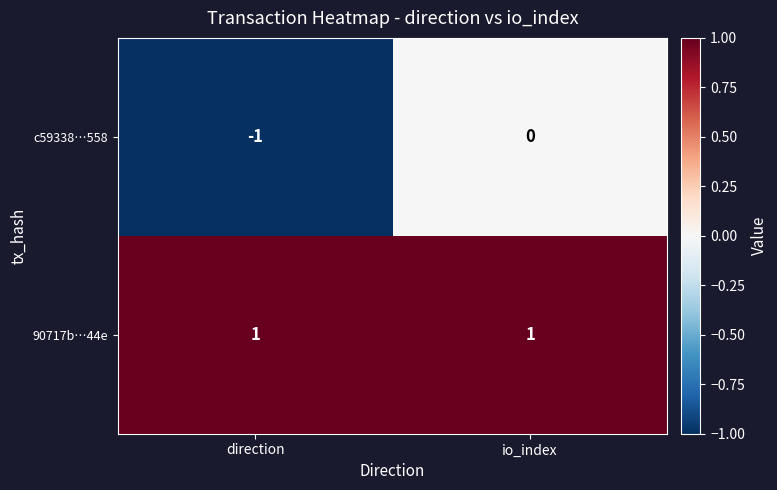

List the series in order of their peak value, highest first.

90717b…44e, c59338…558